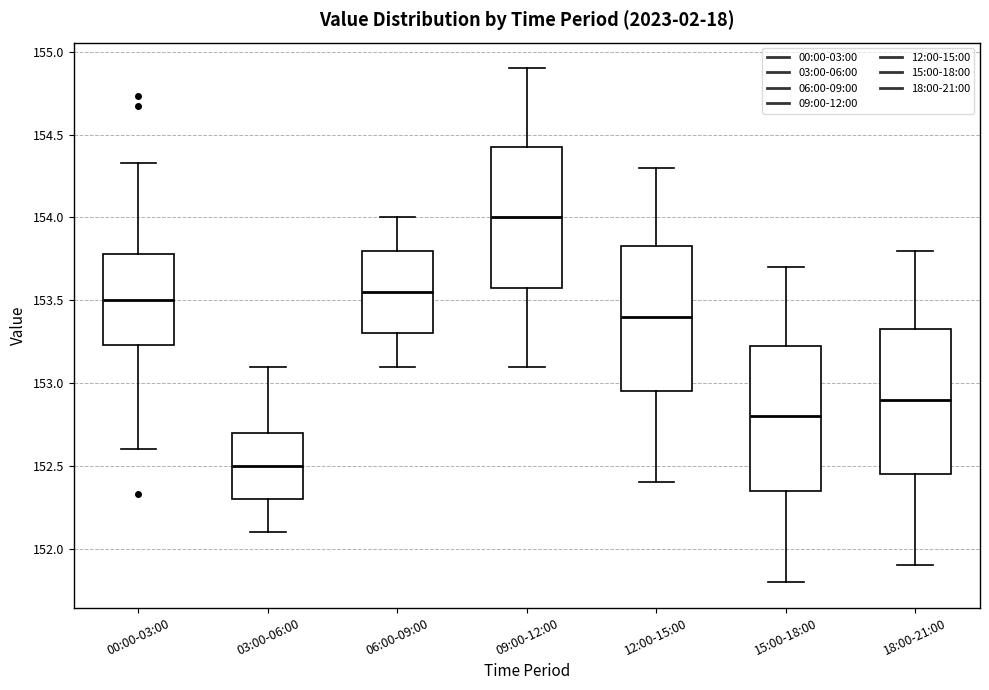

Where is the upper edge of the box for 15:00-18:00 on the y-axis? The values are not printed on the chart, so give them approximately, as read against the axis.

153.25